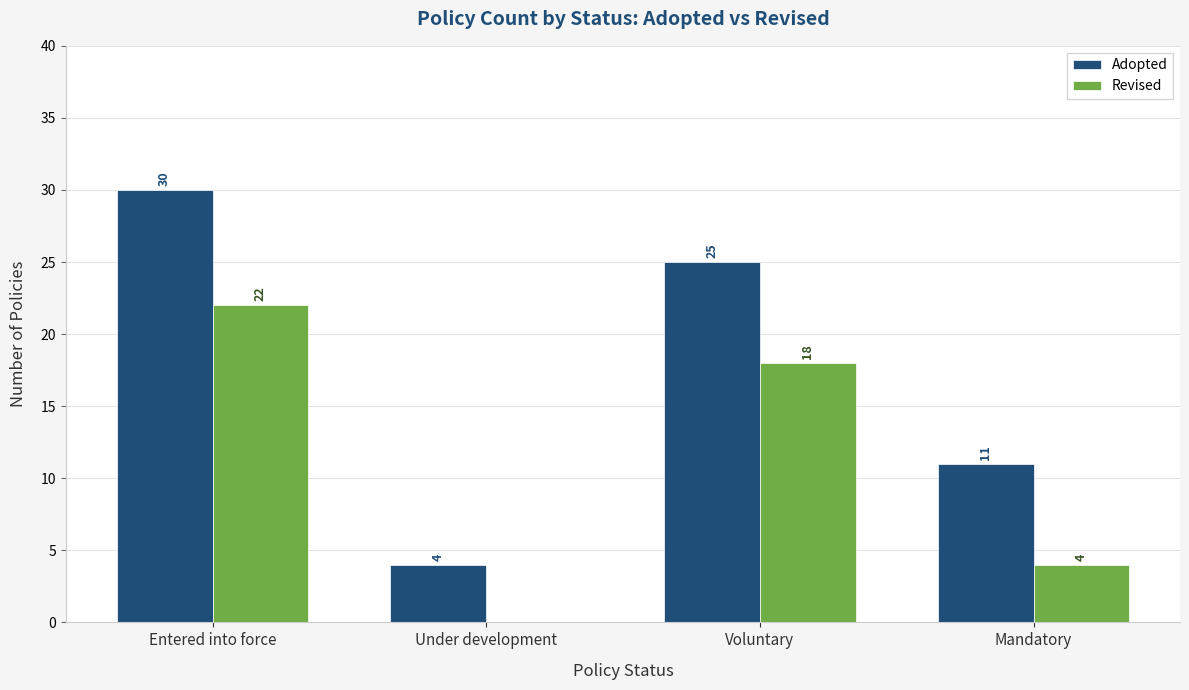

Which series has the largest total across all categories?

Adopted